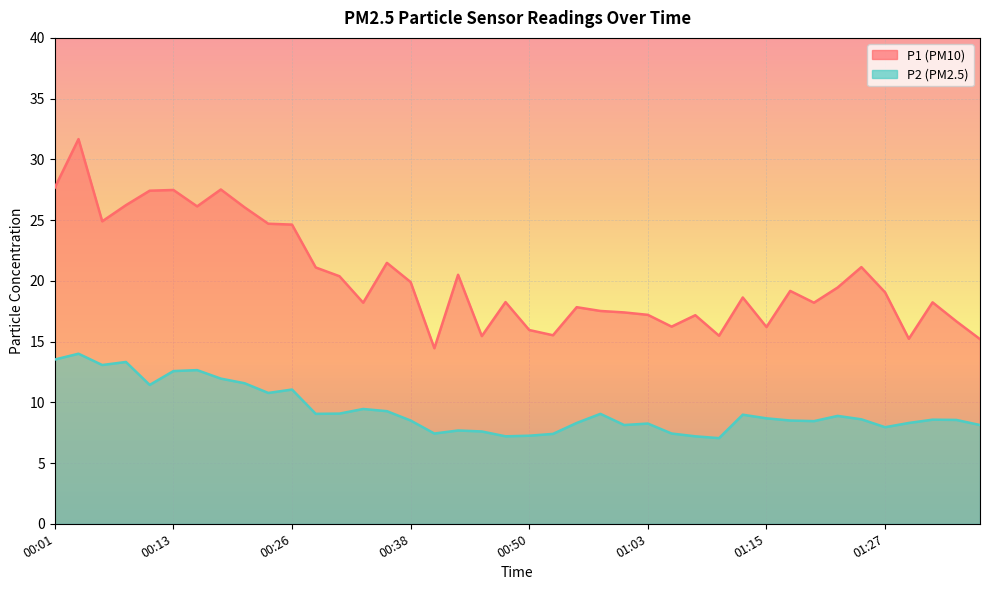

How many lines are shown in the chart?

2